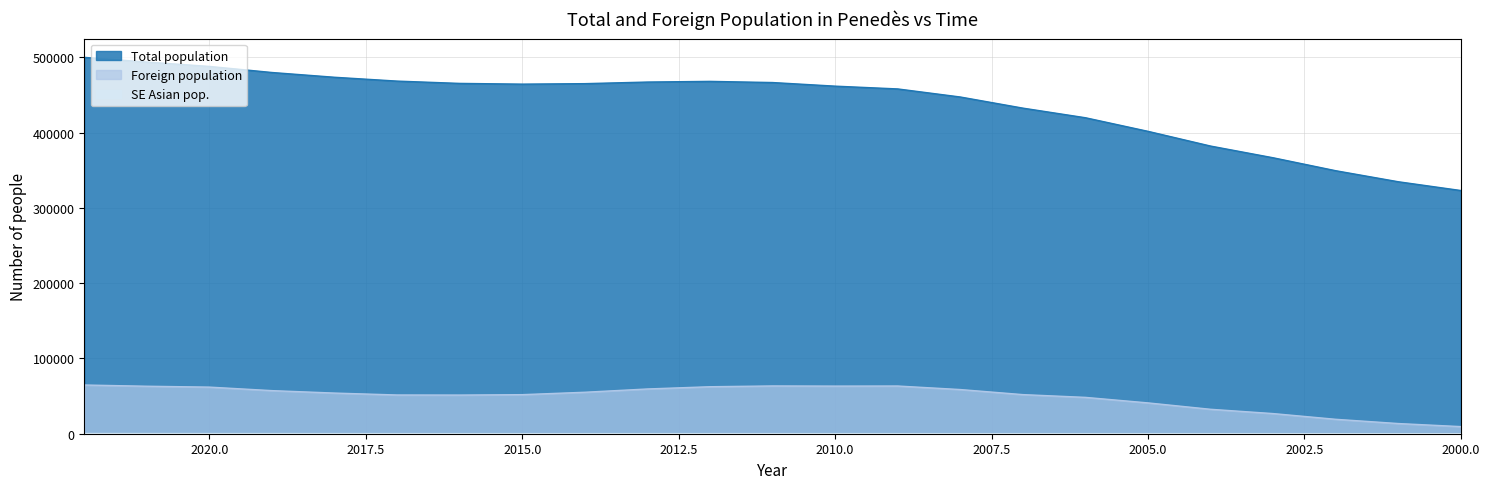

What is the difference between the highest and lowest values at 2007?

432337